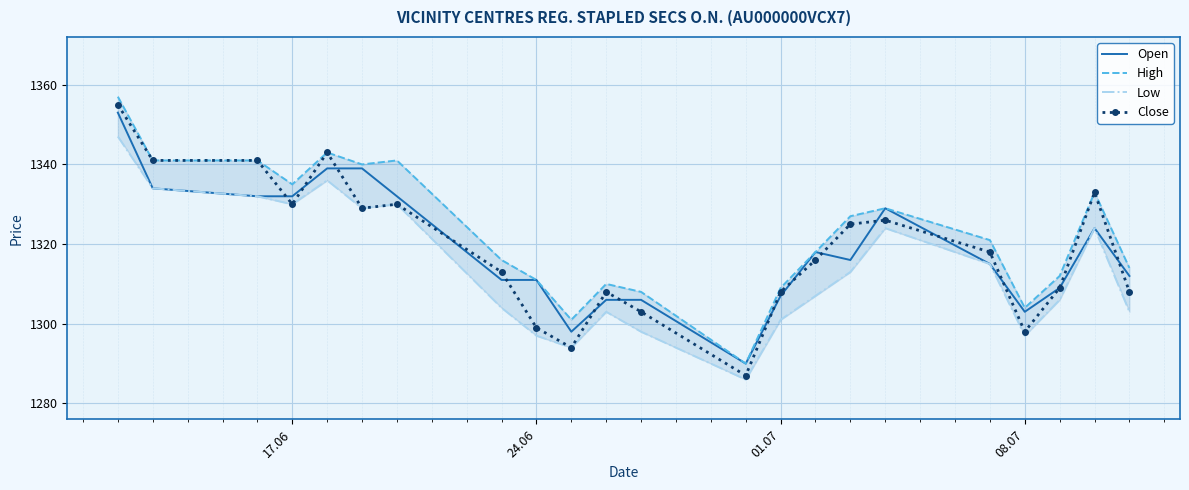

True or false: Open has a value of 1716 at 24.06.

False